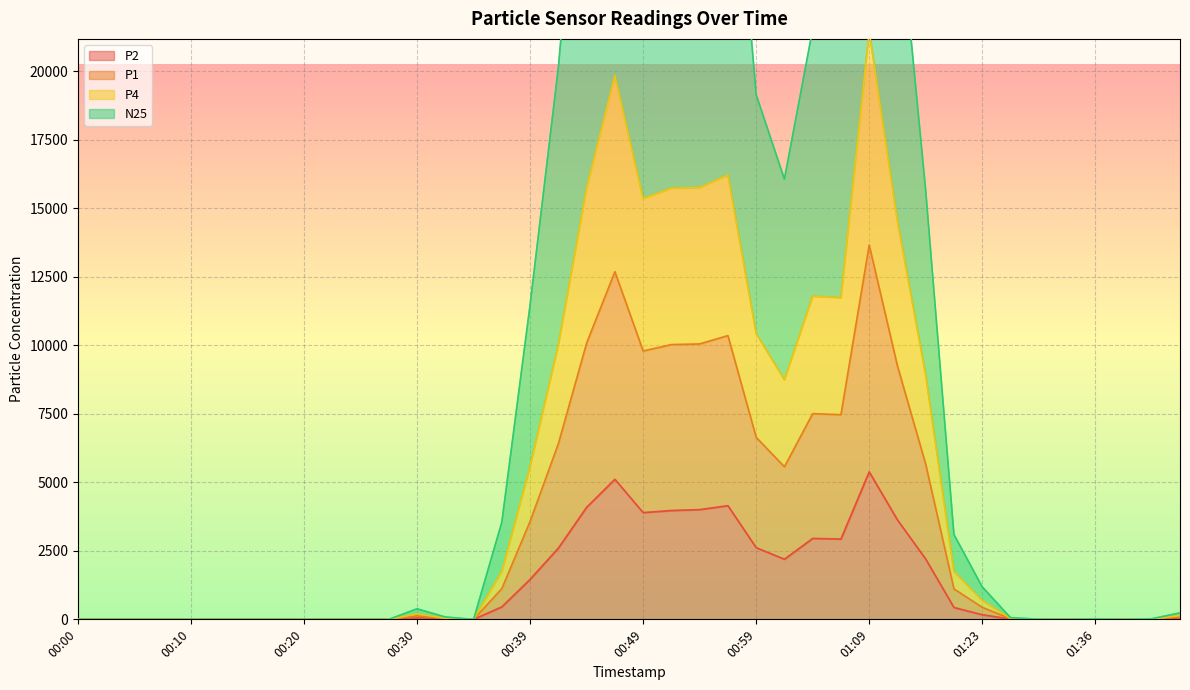

What is the sum of all P1 values?

206594.0